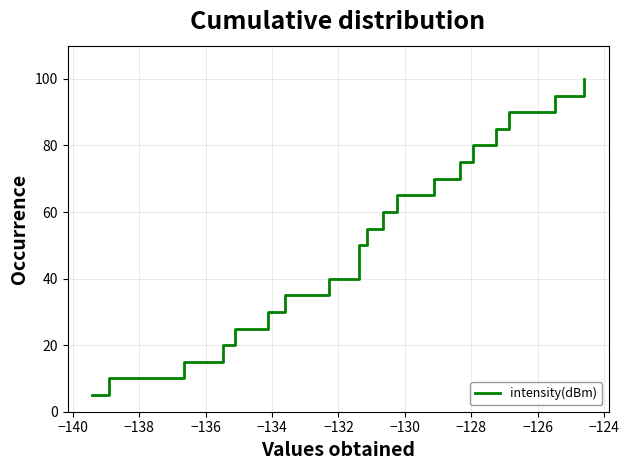

How many lines are shown in the chart?

1